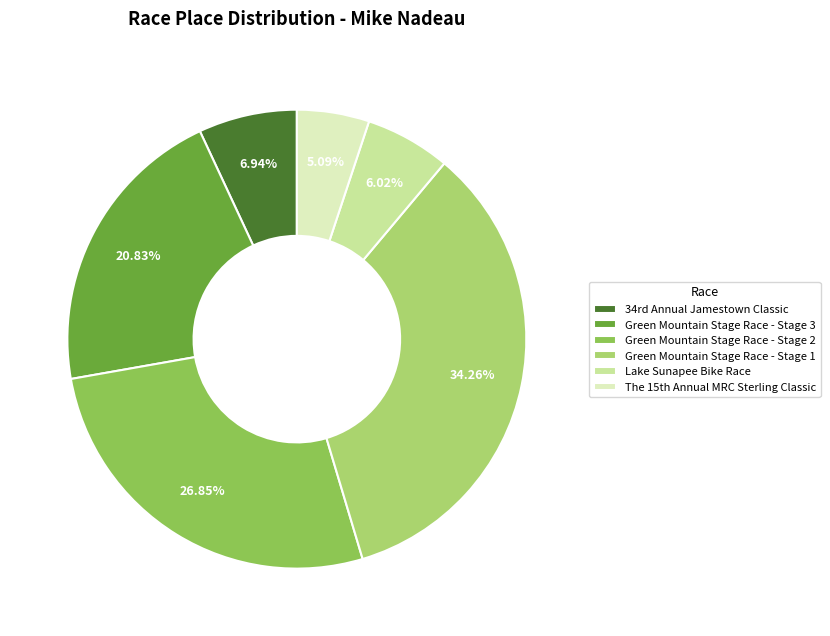

What is the smallest slice in the pie chart?

The 15th Annual MRC Sterling Classic